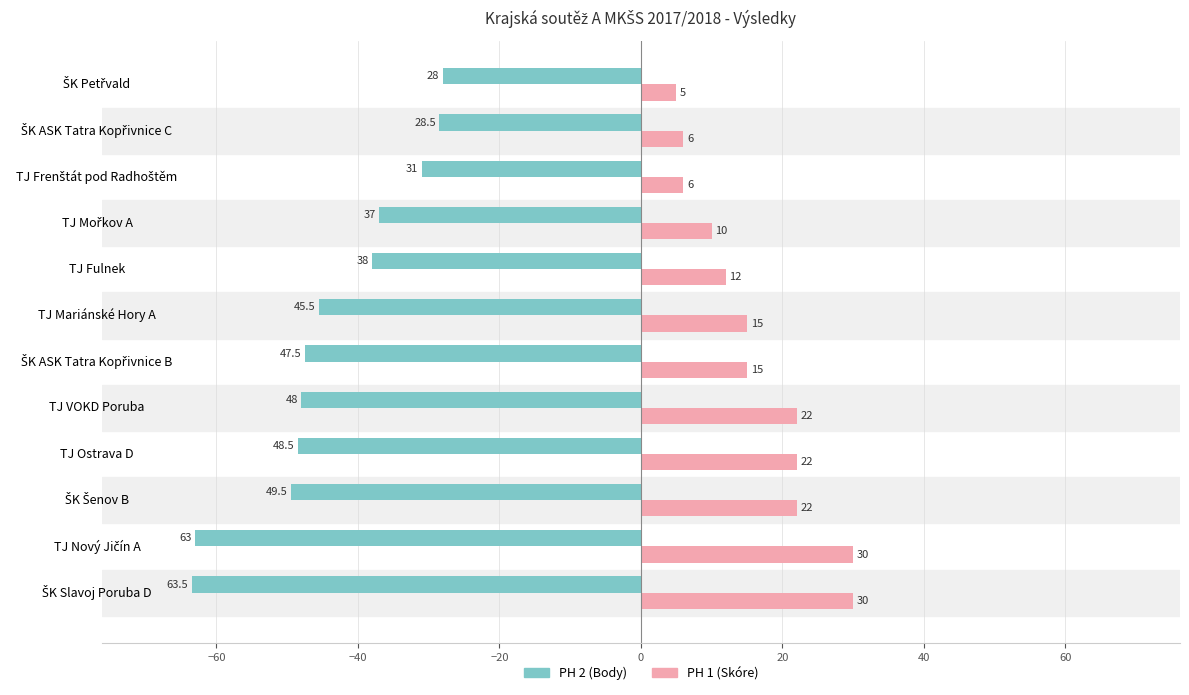

What is the minimum value shown in the chart?

-63.5